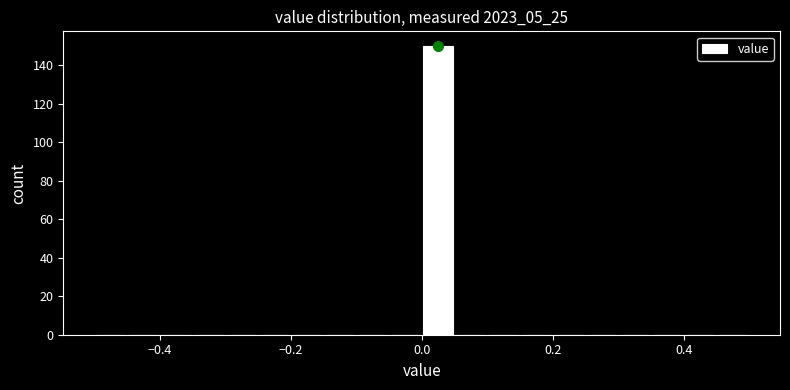

Around what value on the x-axis is the tallest bar? Give the approximate position of its centre, as read against the axis.

0.02